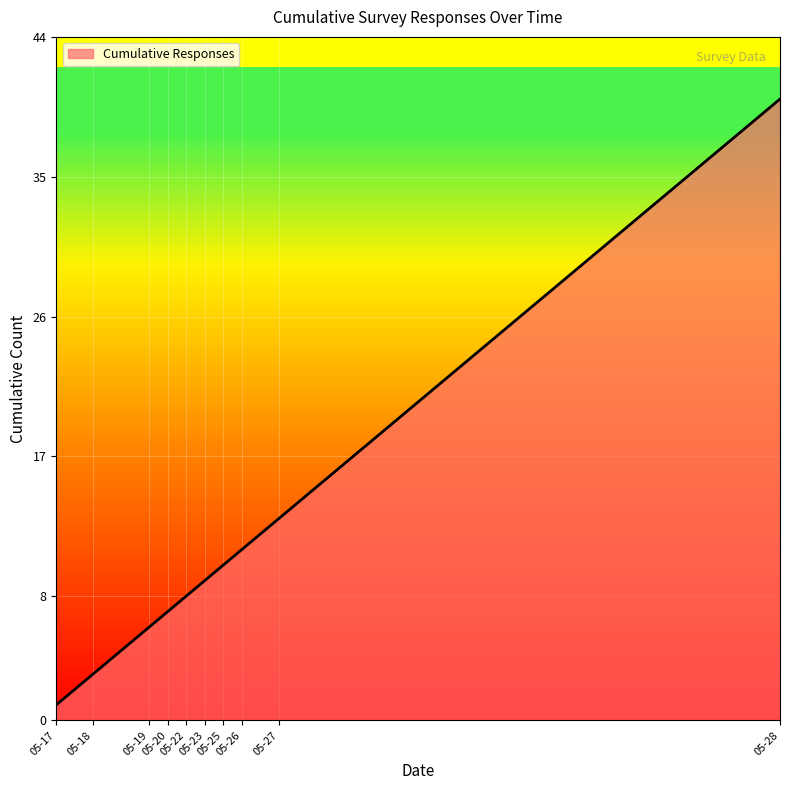

What is the greatest value displayed?

40